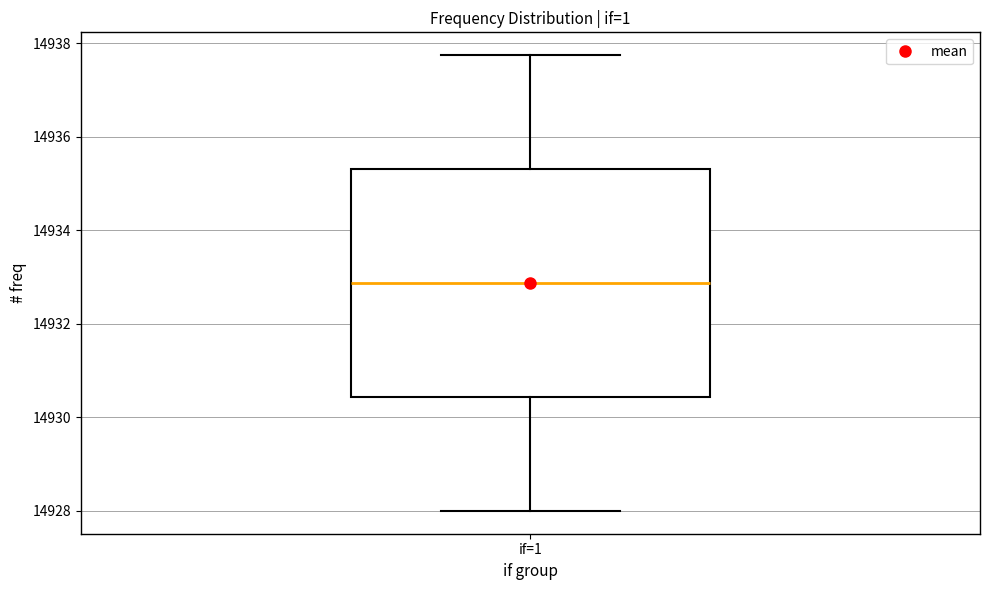

Where is the upper edge of the box for if=1 on the y-axis? The values are not printed on the chart, so give them approximately, as read against the axis.

14935.4